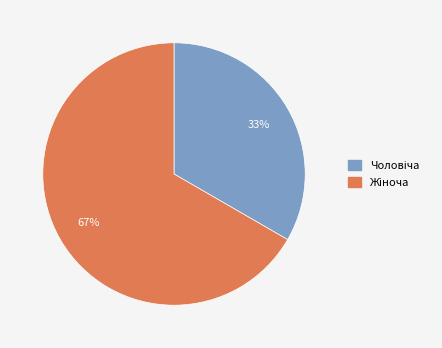

How many slices are in this pie chart?

2